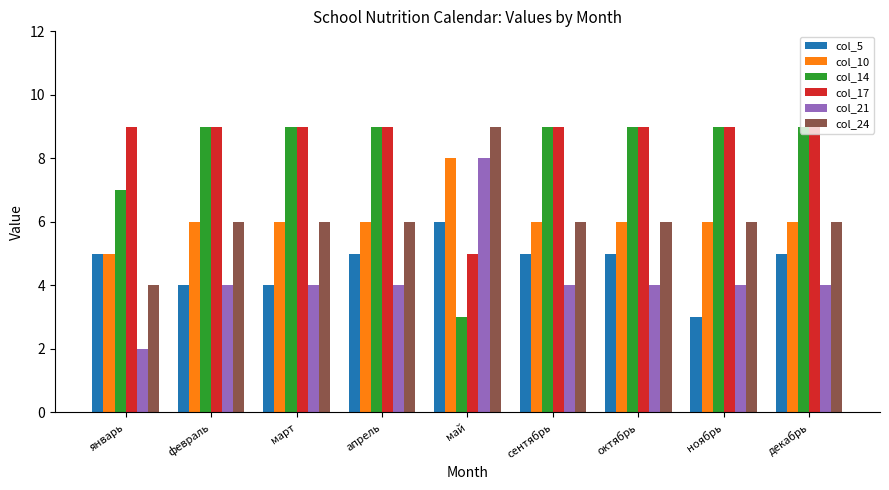

How many bars are there in total?

54